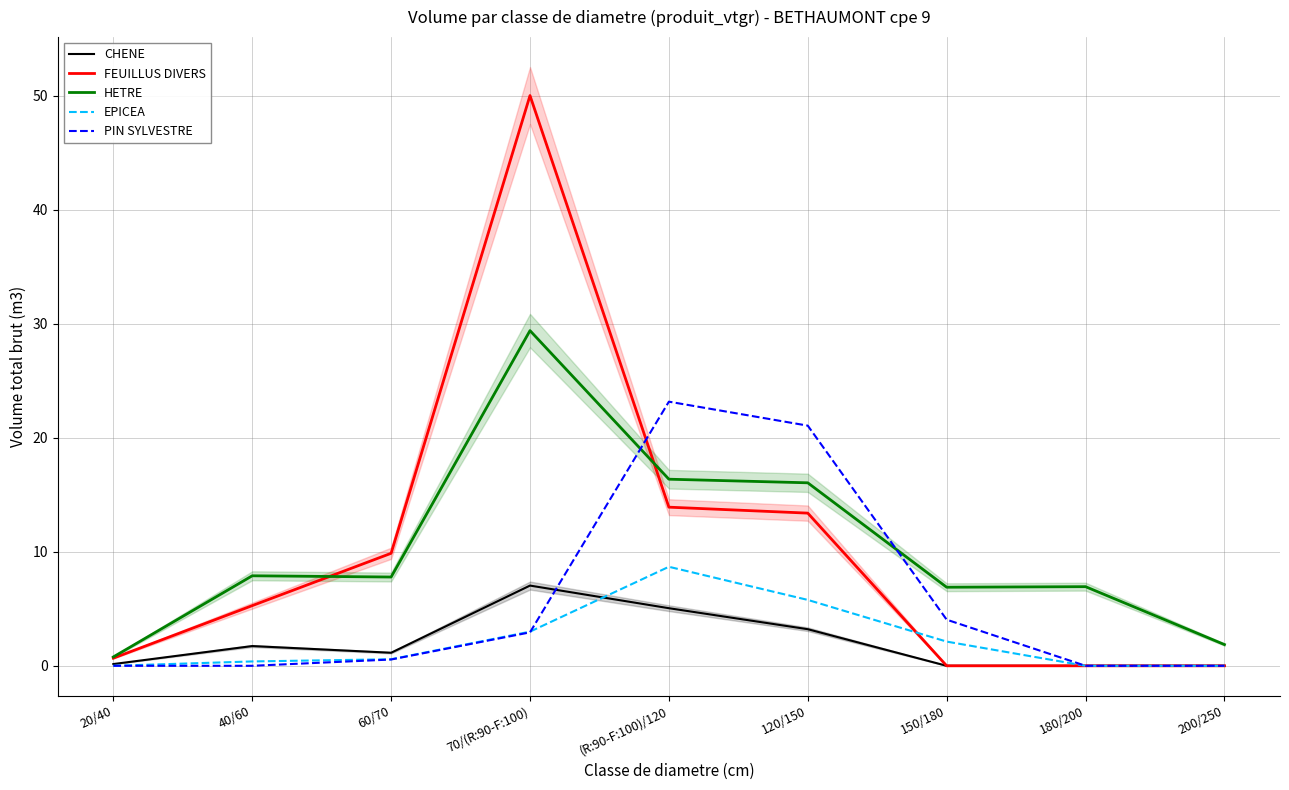

Is this an area chart (filled region under the line)?

No